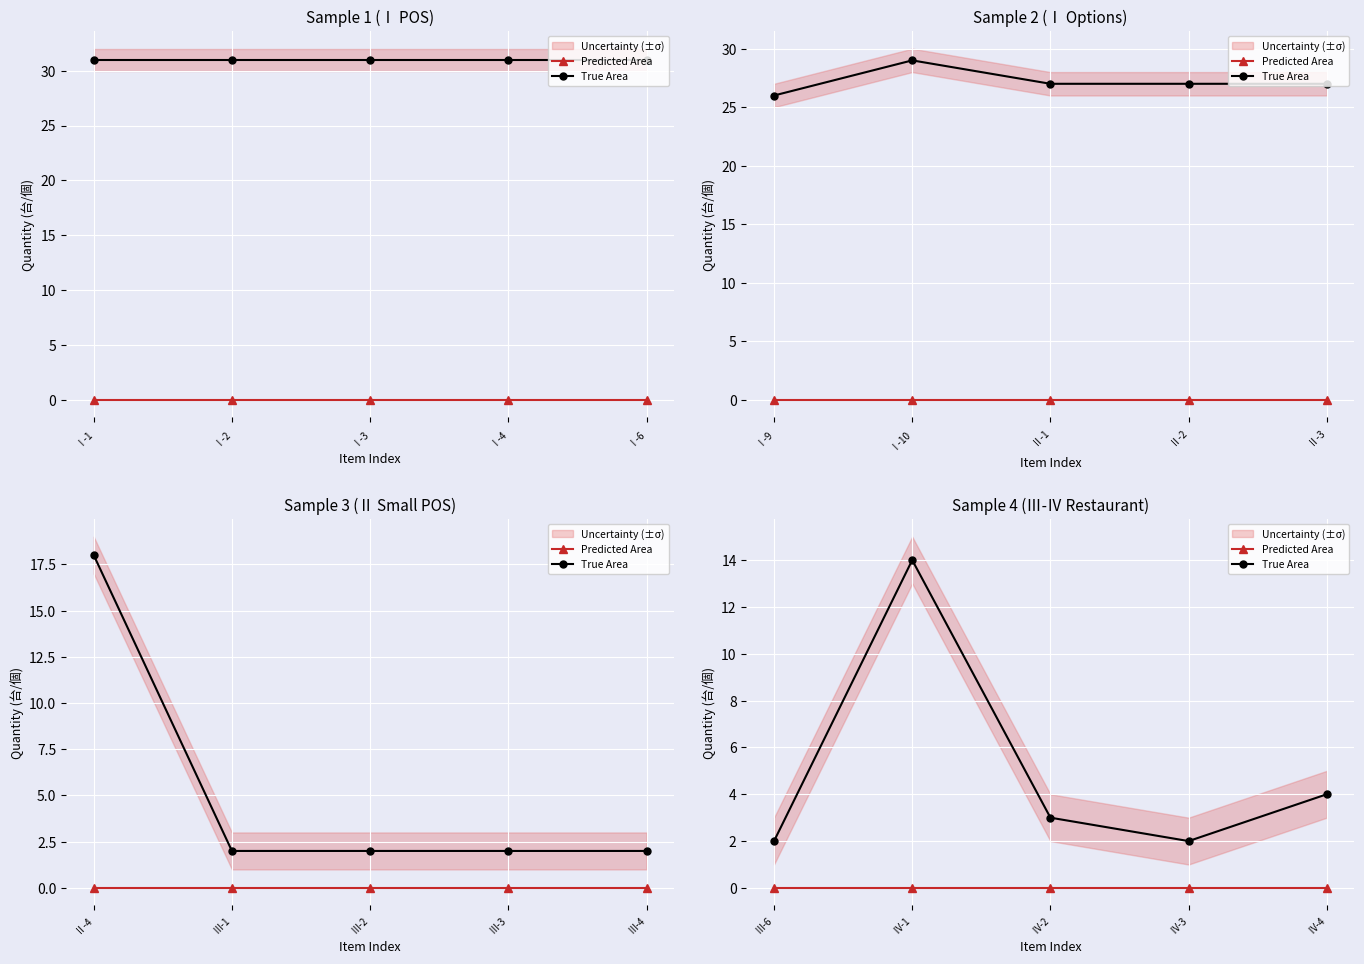

Is this an area chart (filled region under the line)?

No